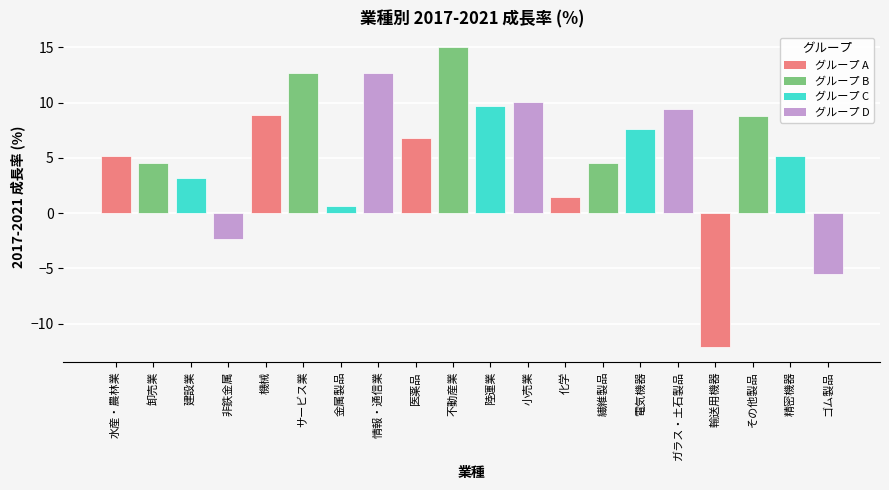

What value does the data have at ガラス・土石製品?

9.4